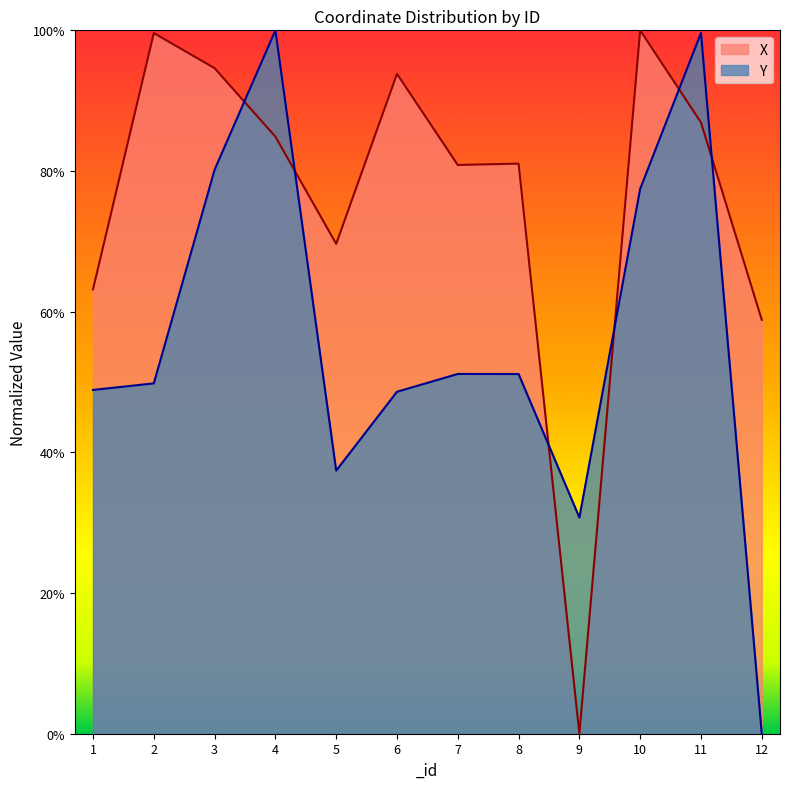

How many distinct data groups are displayed?

2